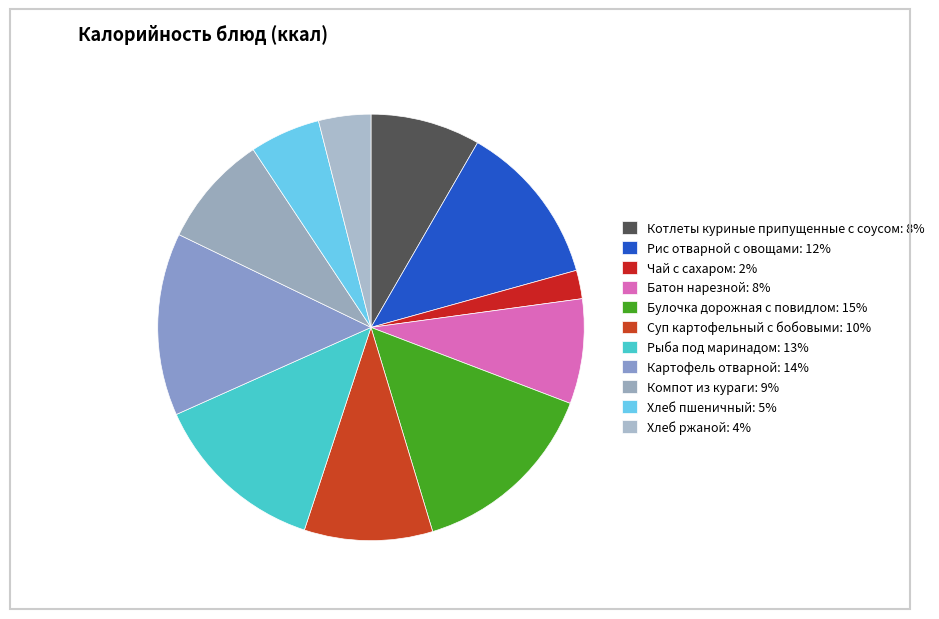

How many segments does this pie chart have?

11